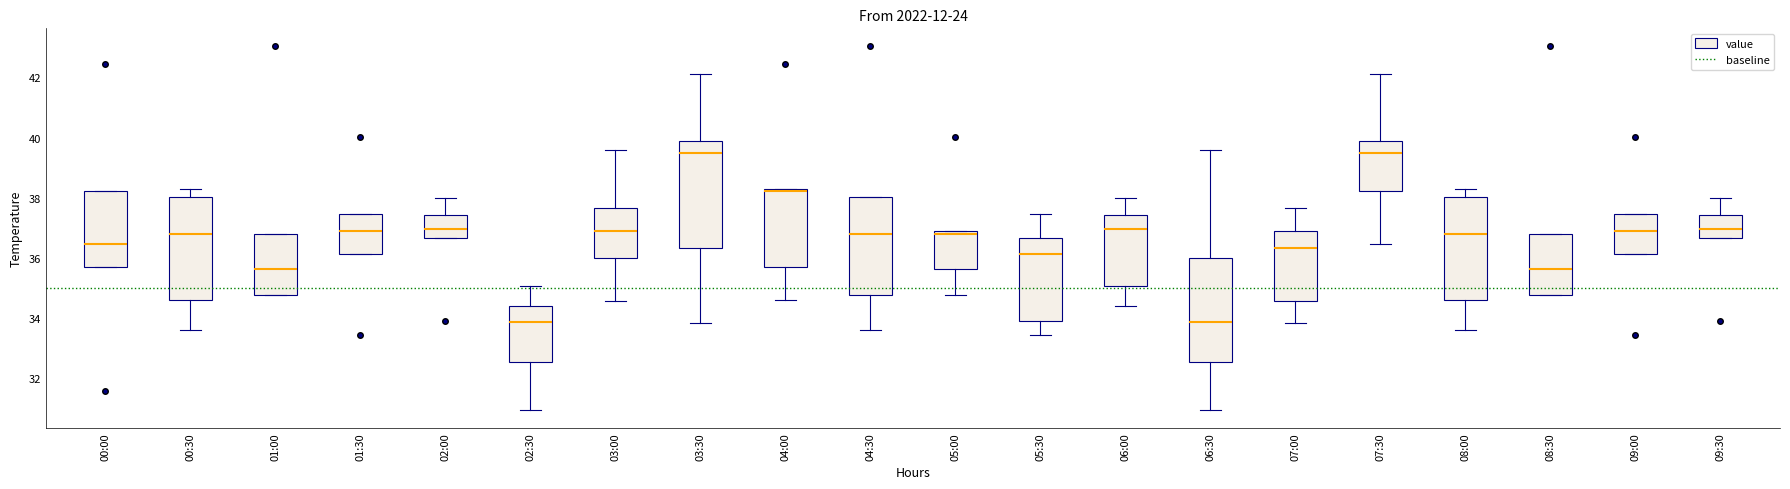

Reading left to right, read every box against the y-axis: the position of its median line, the range the box covers, and the ends of its whiskers. The values are not printed on the chart, so give them approximately, as read against the axis.

00:00: median 36.4, box 35.8 to 38.2, whiskers 35.8 to 38.2
00:30: median 36.8, box 34.6 to 38.0, whiskers 33.6 to 38.4
01:00: median 35.6, box 34.8 to 36.8, whiskers 34.8 to 36.8
01:30: median 36.8, box 36.2 to 37.4, whiskers 36.2 to 37.4
02:00: median 37.0, box 36.6 to 37.4, whiskers 36.6 to 38.0
02:30: median 33.8, box 32.6 to 34.4, whiskers 31.0 to 35.0
03:00: median 37.0, box 36.0 to 37.6, whiskers 34.6 to 39.6
03:30: median 39.6, box 36.4 to 40.0, whiskers 33.8 to 42.2
04:00: median 38.2, box 35.8 to 38.4, whiskers 34.6 to 38.4
04:30: median 36.8, box 34.8 to 38.0, whiskers 33.6 to 38.0
05:00: median 36.8 (just below the box's upper edge), box 35.6 to 36.8, whiskers 34.8 to 36.8
05:30: median 36.2, box 34.0 to 36.6, whiskers 33.4 to 37.4
06:00: median 37.0, box 35.0 to 37.4, whiskers 34.4 to 38.0
06:30: median 33.8, box 32.6 to 36.0, whiskers 31.0 to 39.6
07:00: median 36.4, box 34.6 to 37.0, whiskers 33.8 to 37.6
07:30: median 39.6, box 38.2 to 40.0, whiskers 36.4 to 42.2
08:00: median 36.8, box 34.6 to 38.0, whiskers 33.6 to 38.4
08:30: median 35.6, box 34.8 to 36.8, whiskers 34.8 to 36.8
09:00: median 36.8, box 36.2 to 37.4, whiskers 36.2 to 37.4
09:30: median 37.0, box 36.6 to 37.4, whiskers 36.6 to 38.0